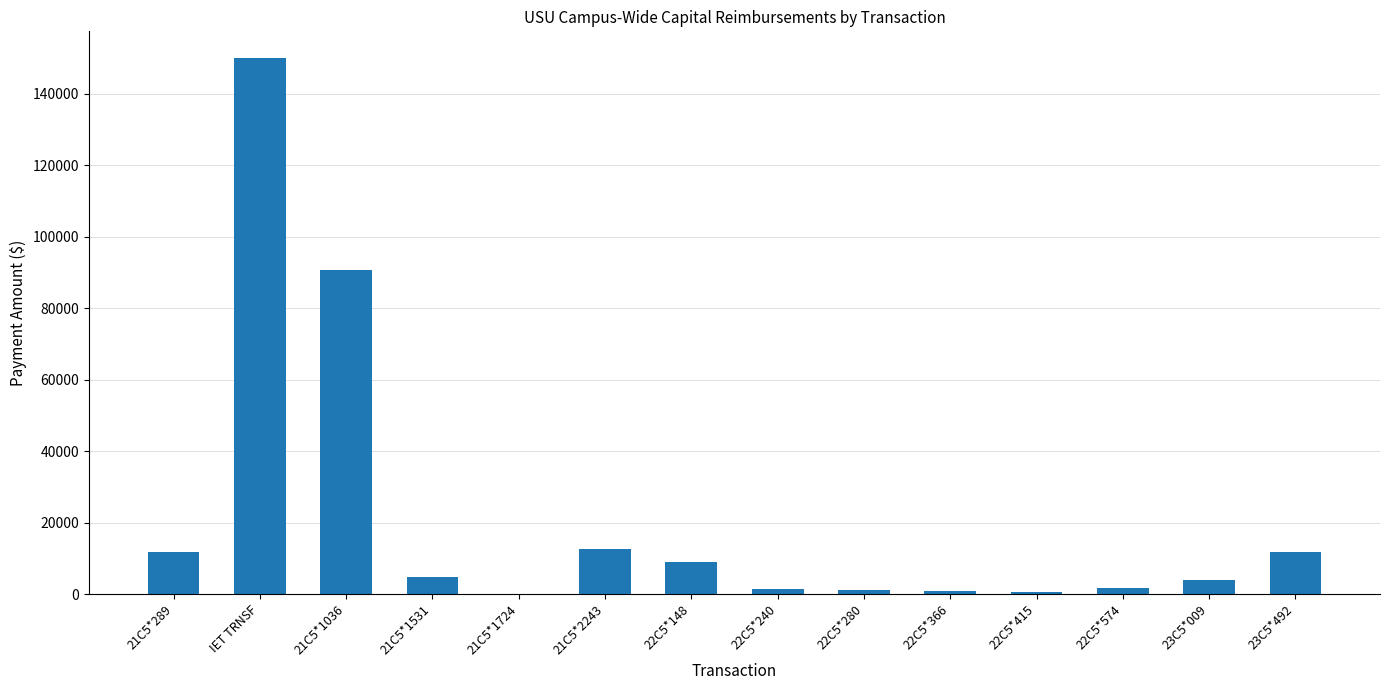

What is the greatest value displayed?

150000.0